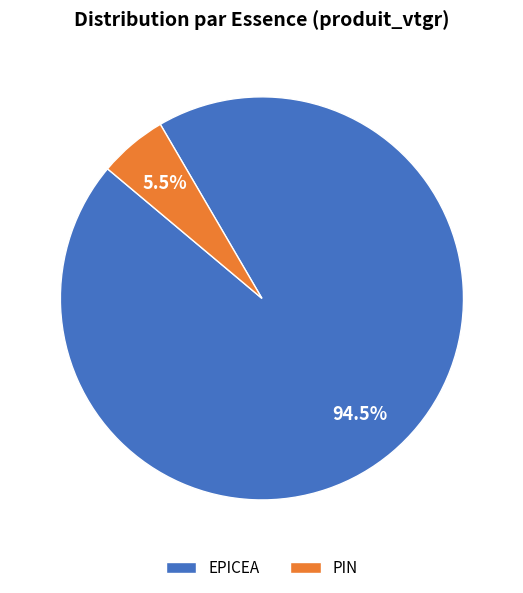

Rank the categories by value from lowest to highest.

PIN, EPICEA